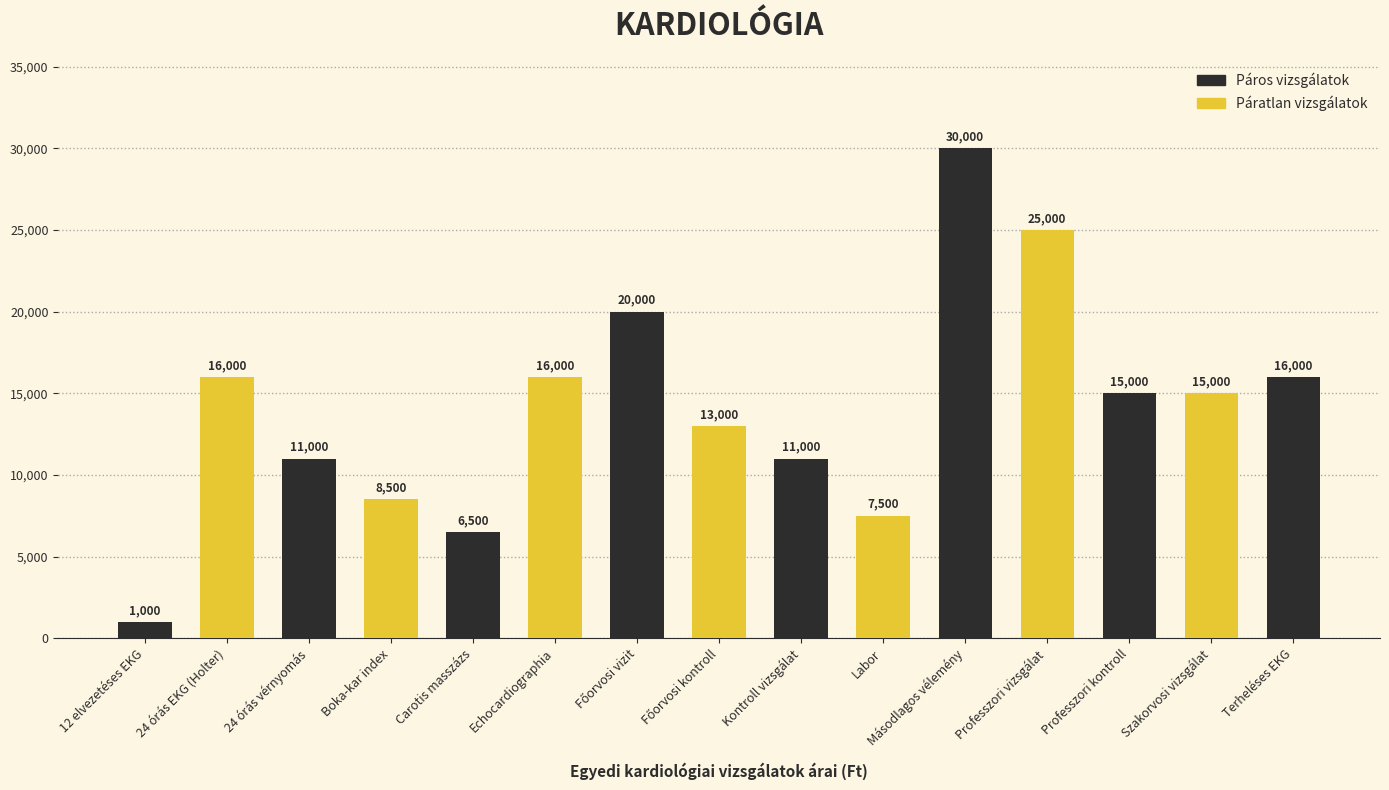

Approximately how many times larger is the value at 12 elvezetéses EKG compared to Kontroll vizsgálat?

0.1